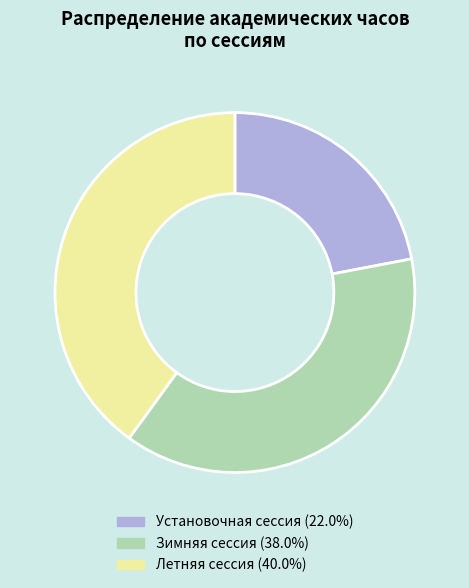

Count the number of slices in the pie.

3